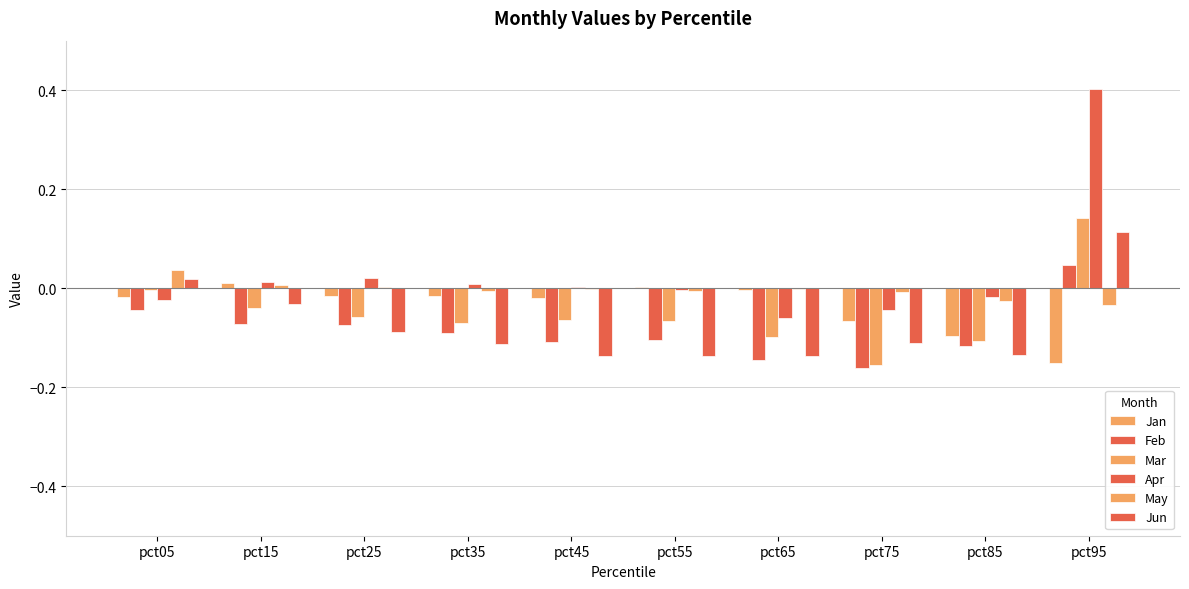

Are the bars grouped side by side (vs. stacked)?

Yes